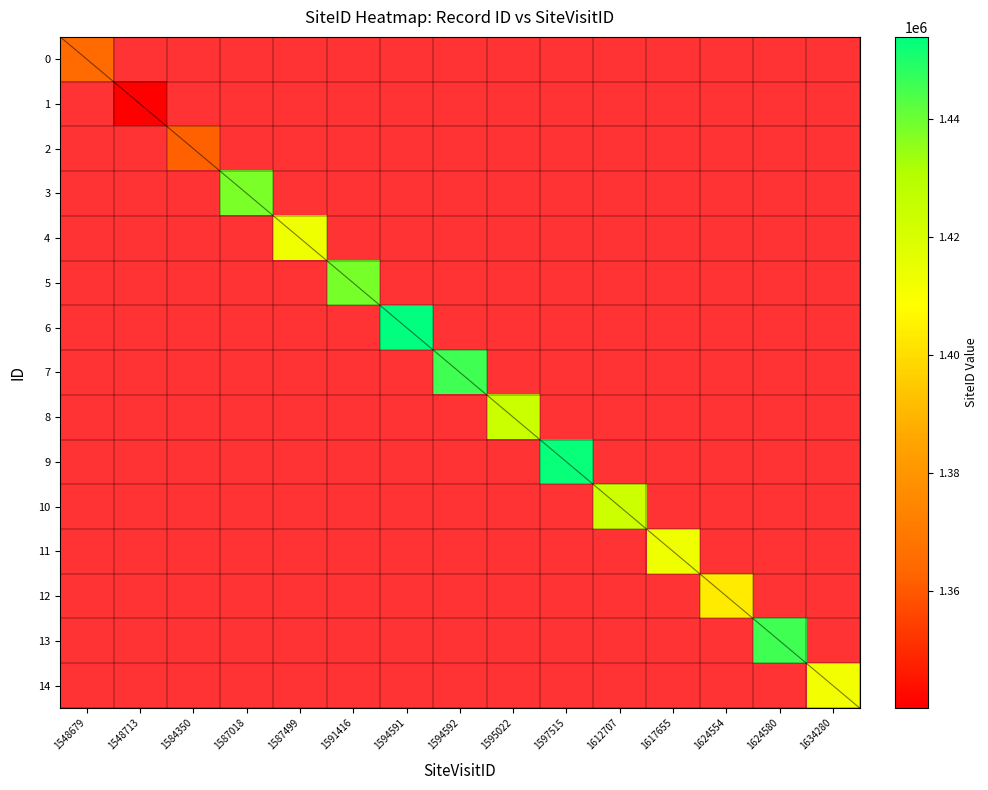

Where is 0 nearest to the value 682466?

1548679